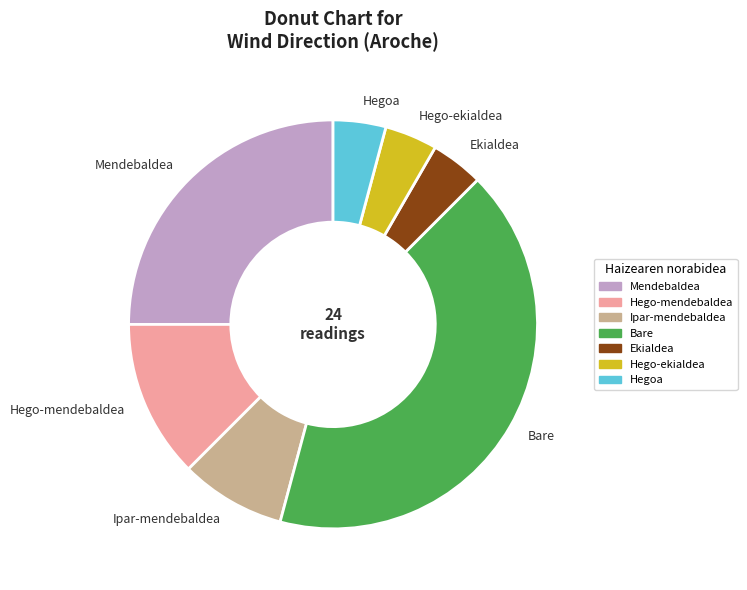

What is the largest slice in the pie chart?

Bare